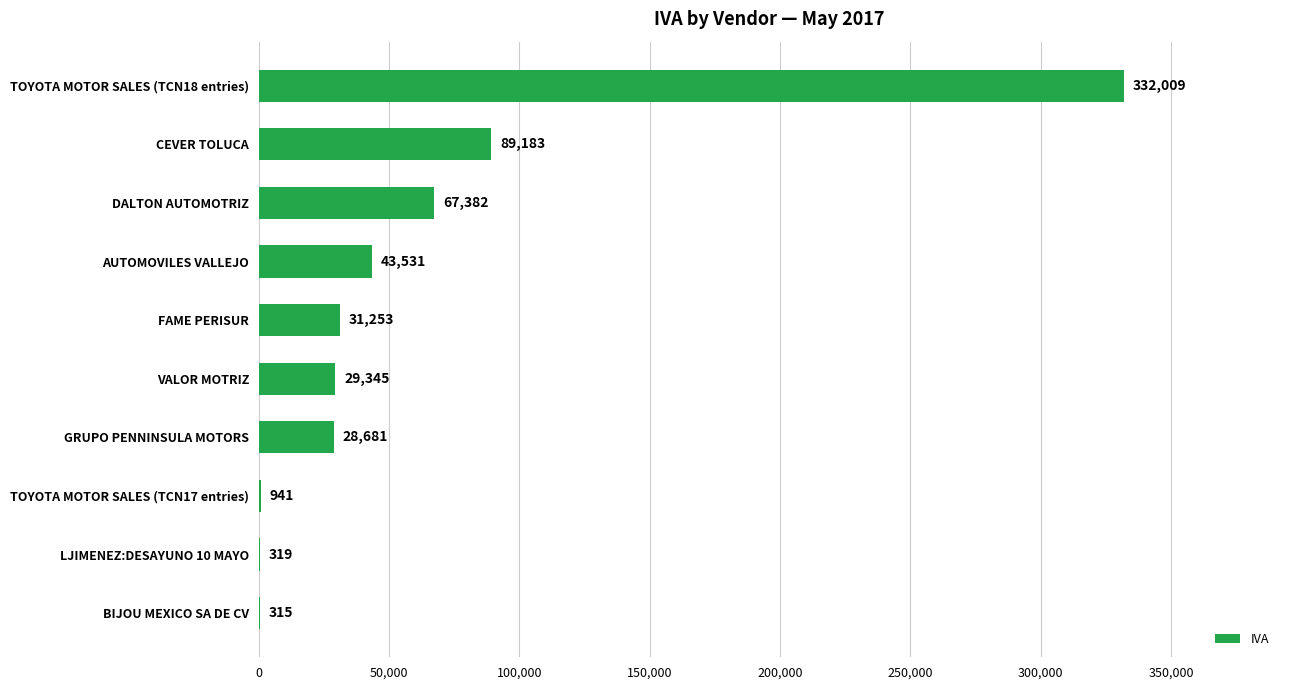

Where is the data nearest to the value 166162?

CEVER TOLUCA